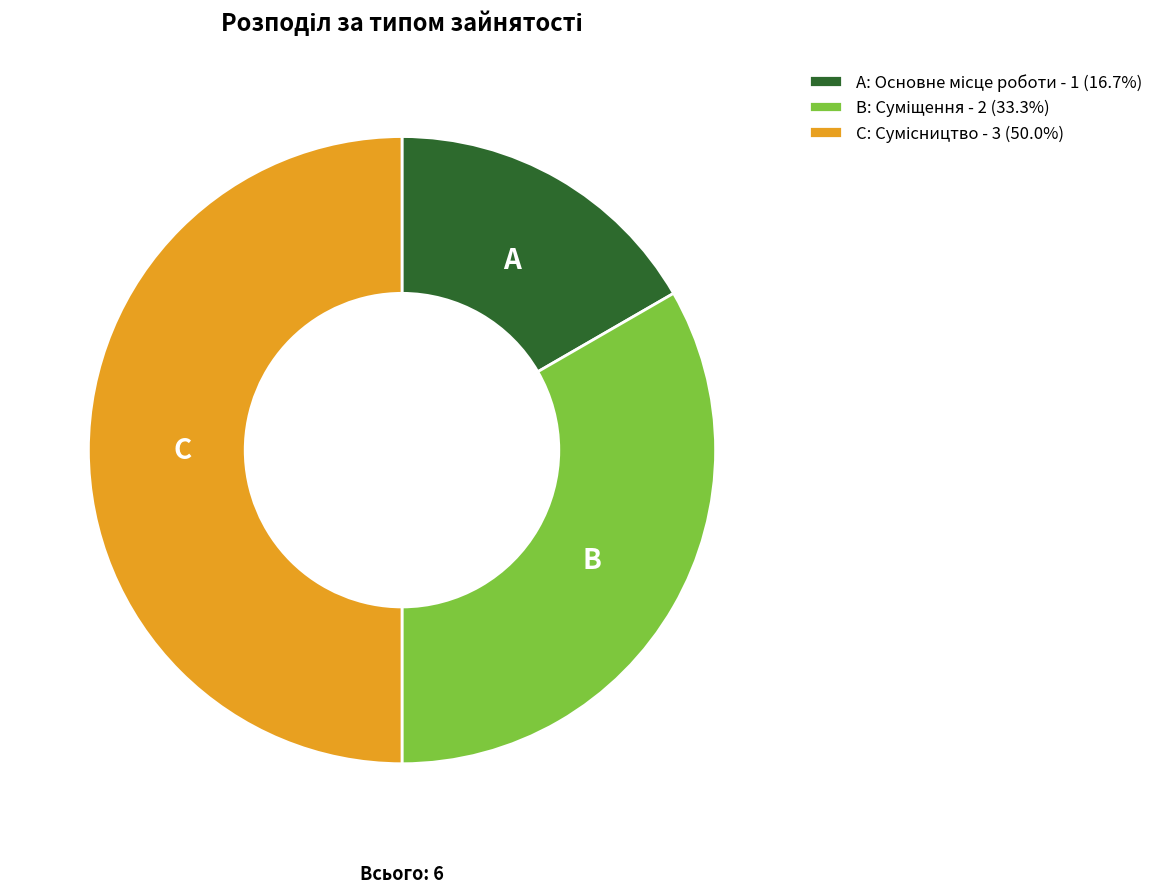

How many segments does this pie chart have?

3